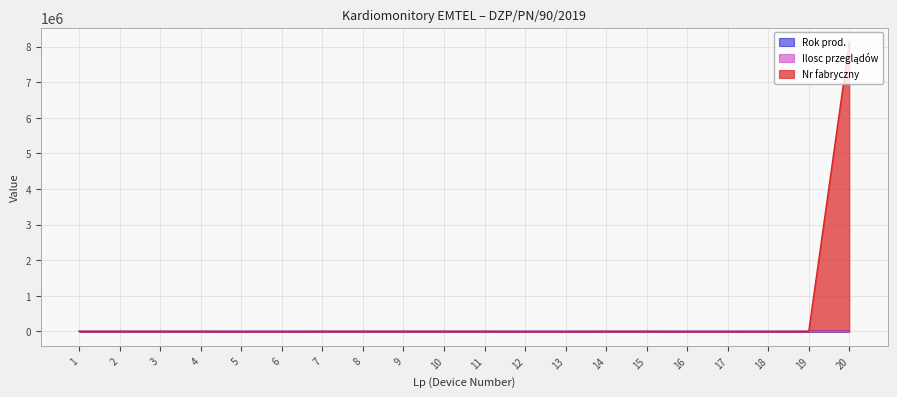

What is the sum of all Nr fabryczny values?

8169773